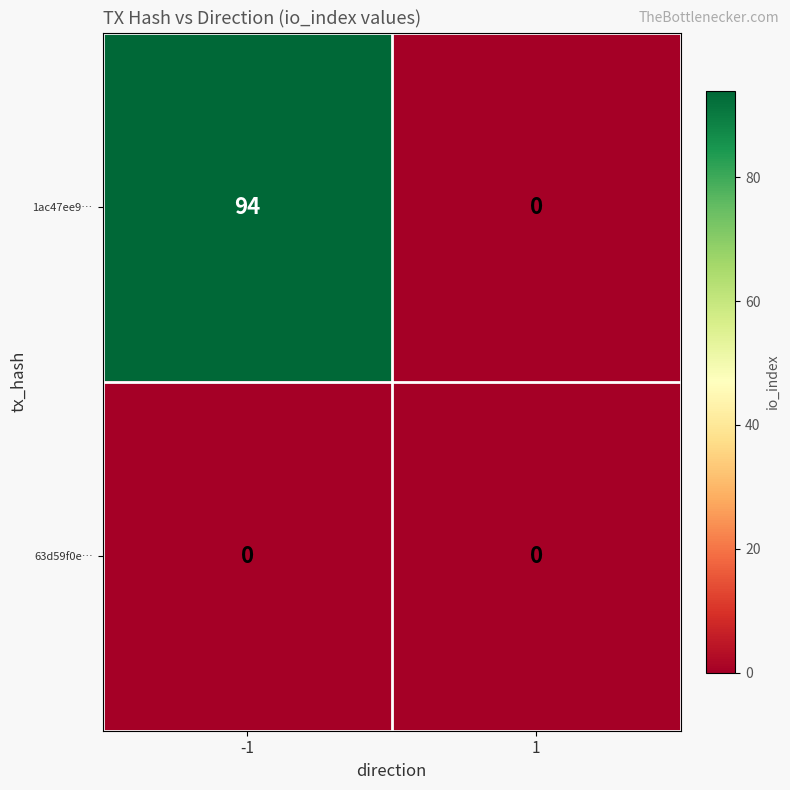

Reading right to left, list all the values displayed in this chart.

1ac47ee9…: 0	94
63d59f0e…: 0	0